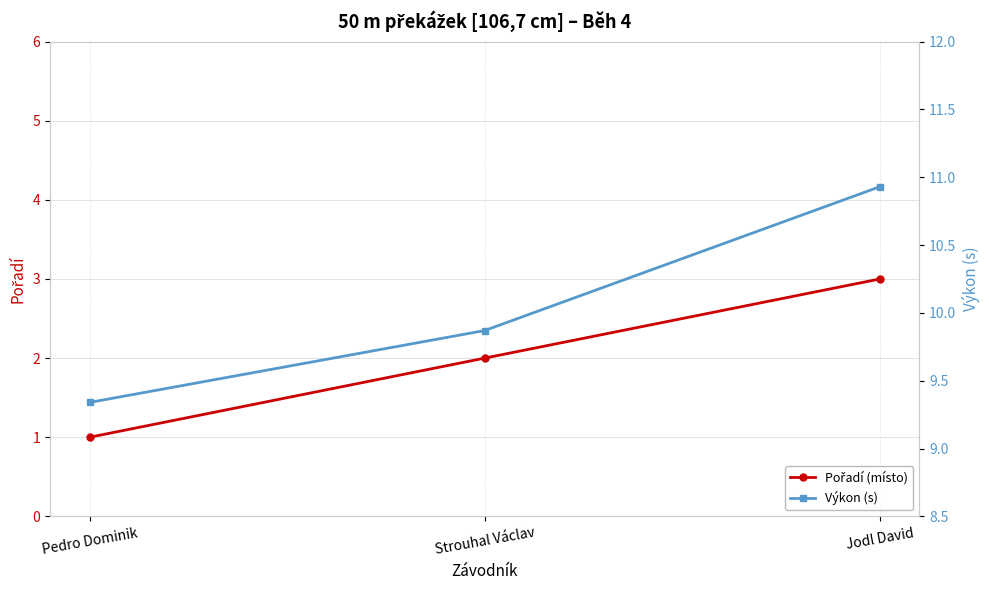

Which series has the widest spread of values?

Pořadí (místo)